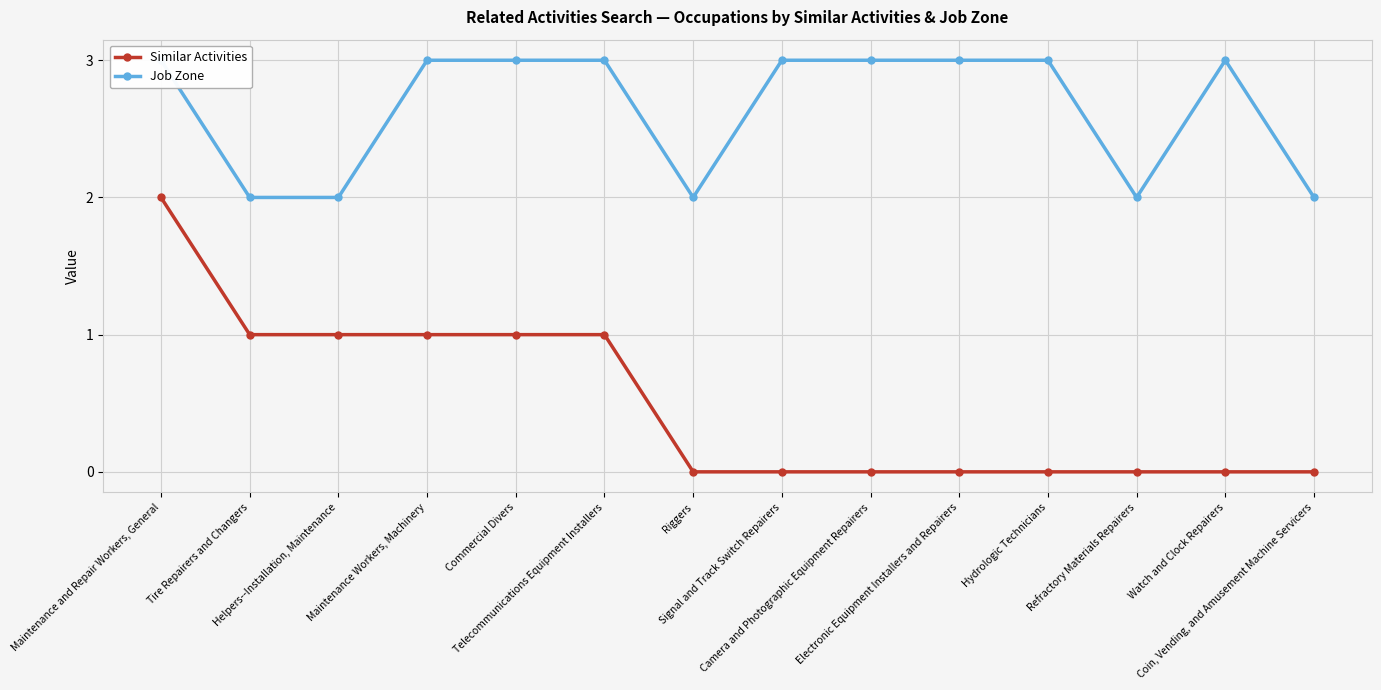

At which label does Job Zone reach its peak?

Maintenance and Repair Workers, General